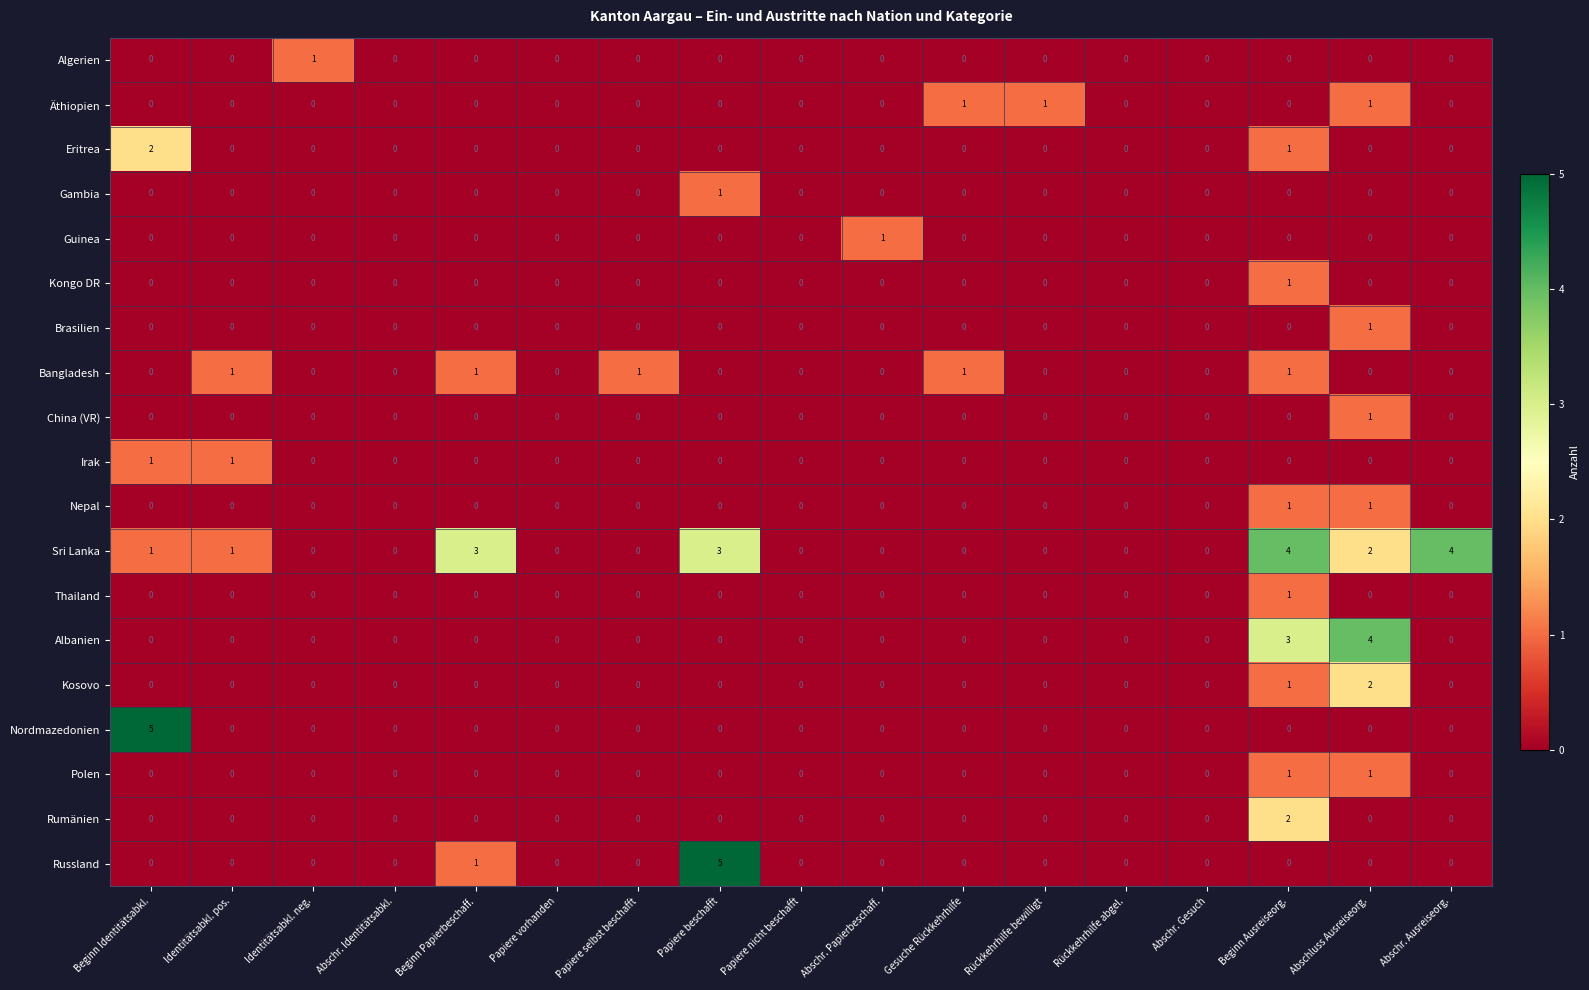

How many data points does each series have?

17